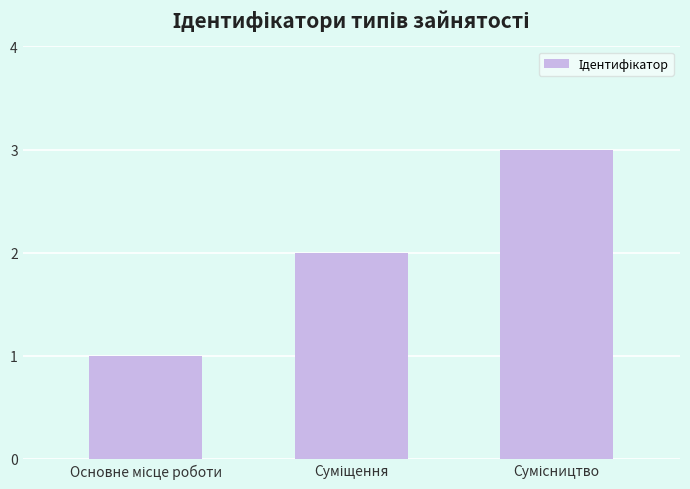

What is the maximum value shown in the chart?

3